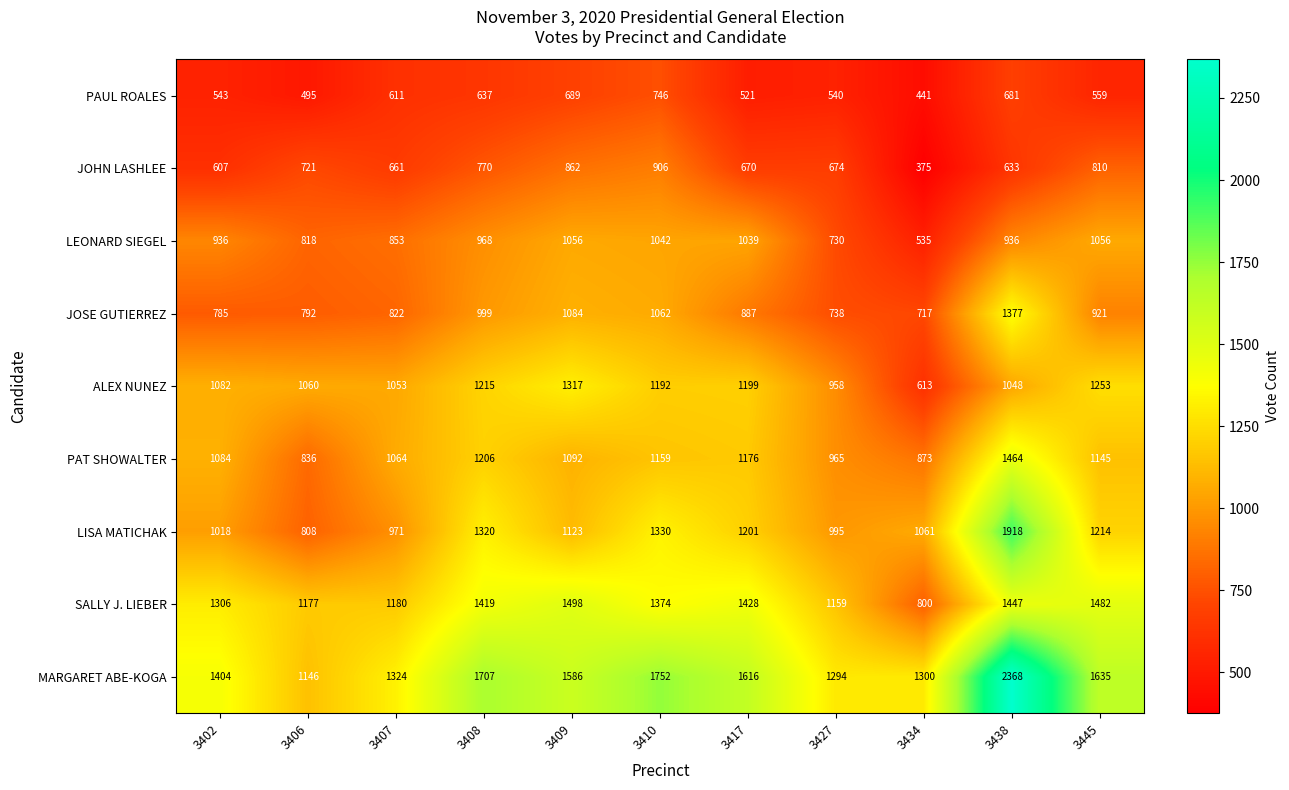

Which series has the widest spread of values?

MARGARET ABE-KOGA